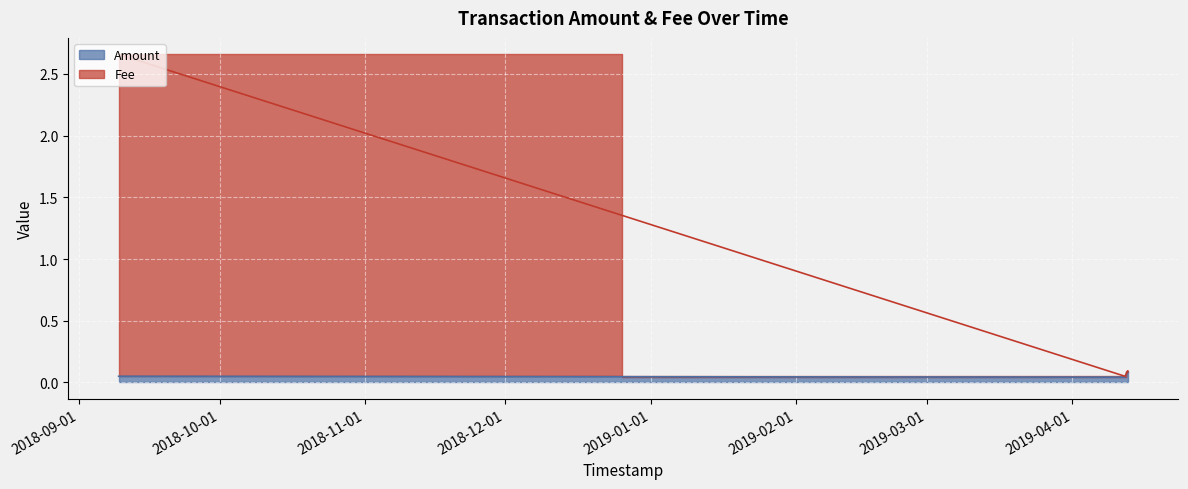

What position from the right is 2019-04-12 19:54:17?

1